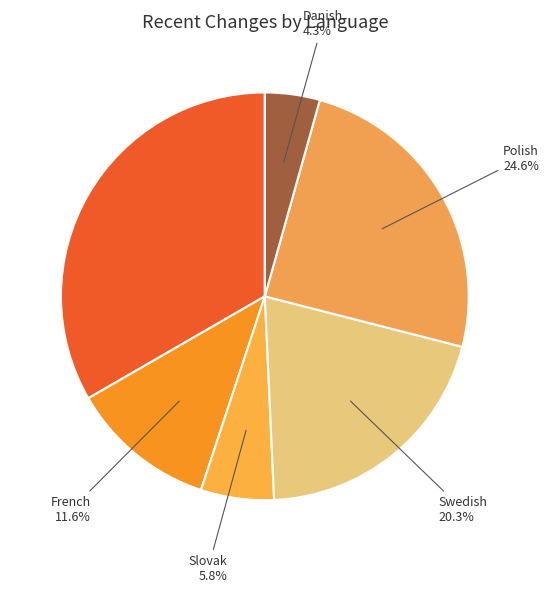

Rank the categories by value from lowest to highest.

Danish, Slovak, French, Swedish, Polish, Spanish